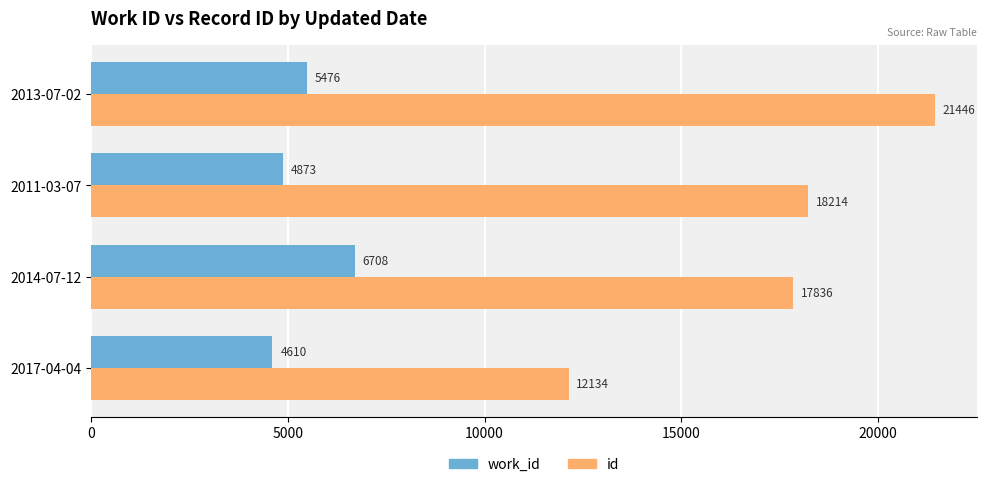

Which category has the lowest value in the work_id series?

2017-04-04